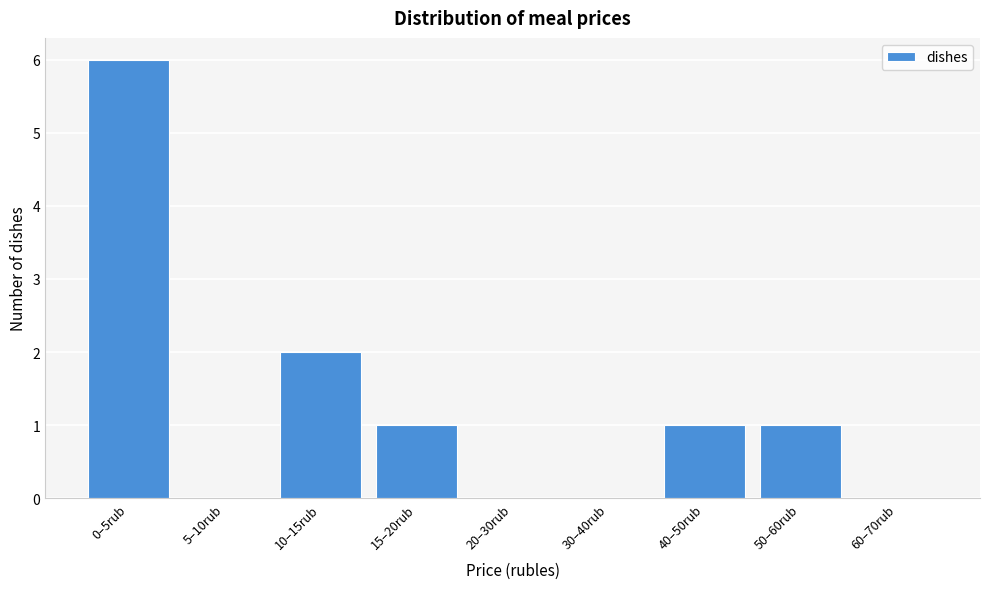

Reading left to right, extract all data points from this chart.

0–5rub=6	5–10rub=0	10–15rub=2	15–20rub=1	20–30rub=0	30–40rub=0	40–50rub=1	50–60rub=1	60–70rub=0